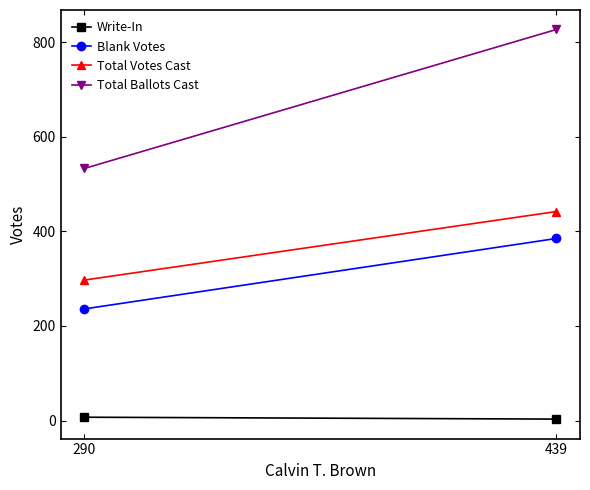

The value of Blank Votes at 439 is 561. True or false?

False